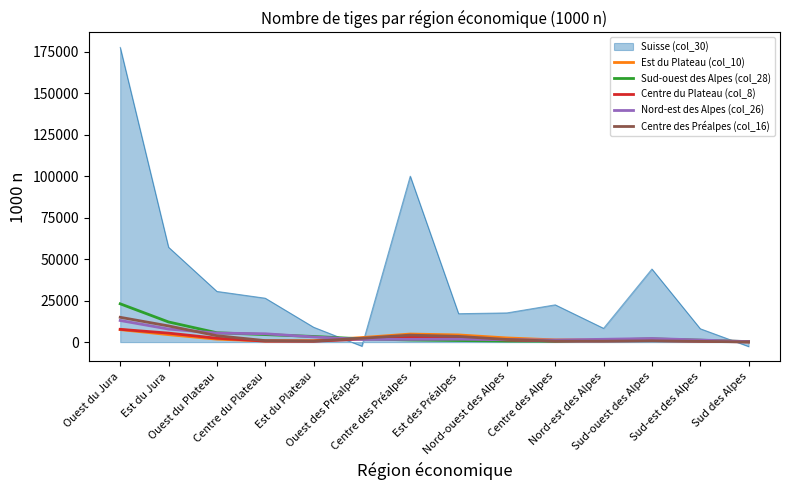

Where is the first local minimum for Est du Plateau (col_10)?

Centre du Plateau